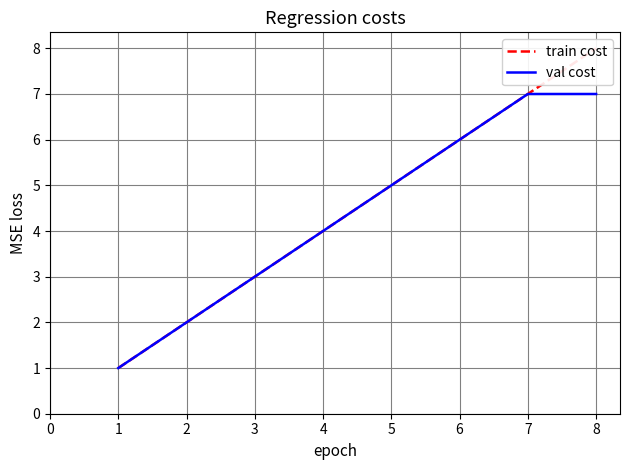

True or false: val cost has more than 2 interior local peaks.

False